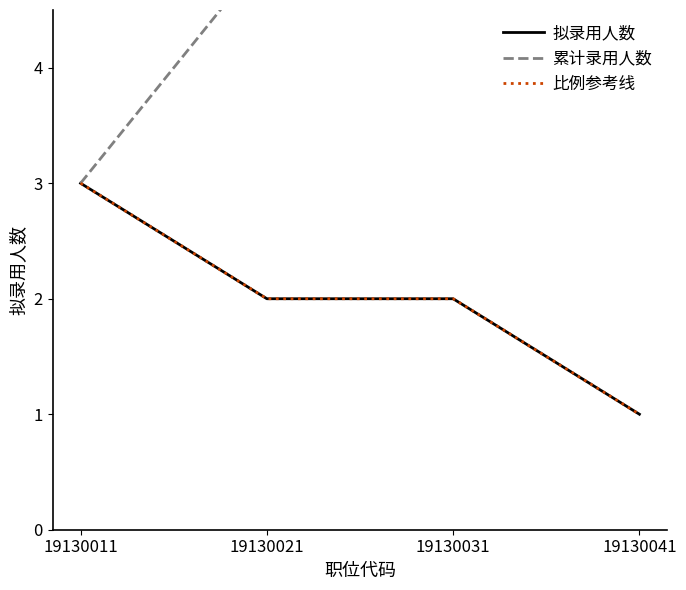

The 累计录用人数 series shows 1 at 19130011. True or false?

False